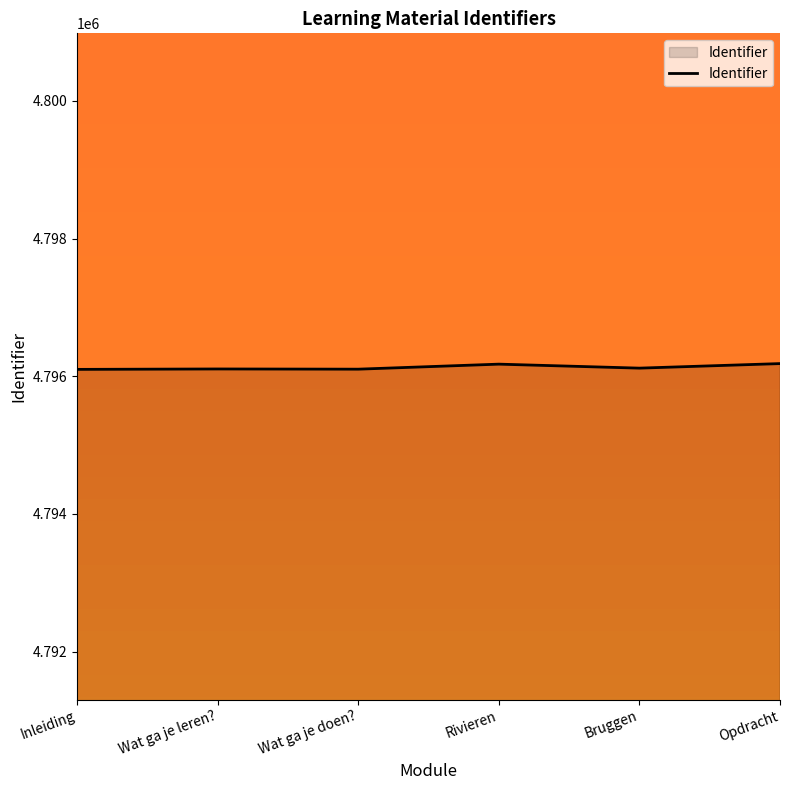

What is the maximum value shown in the chart?

4796184